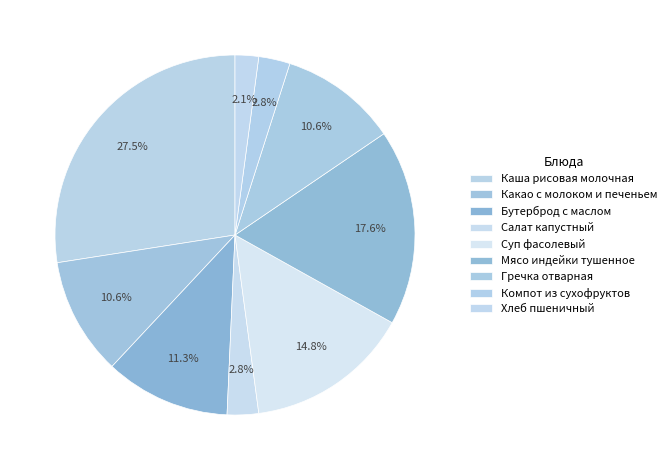

What is the largest slice in the pie chart?

Каша рисовая молочная